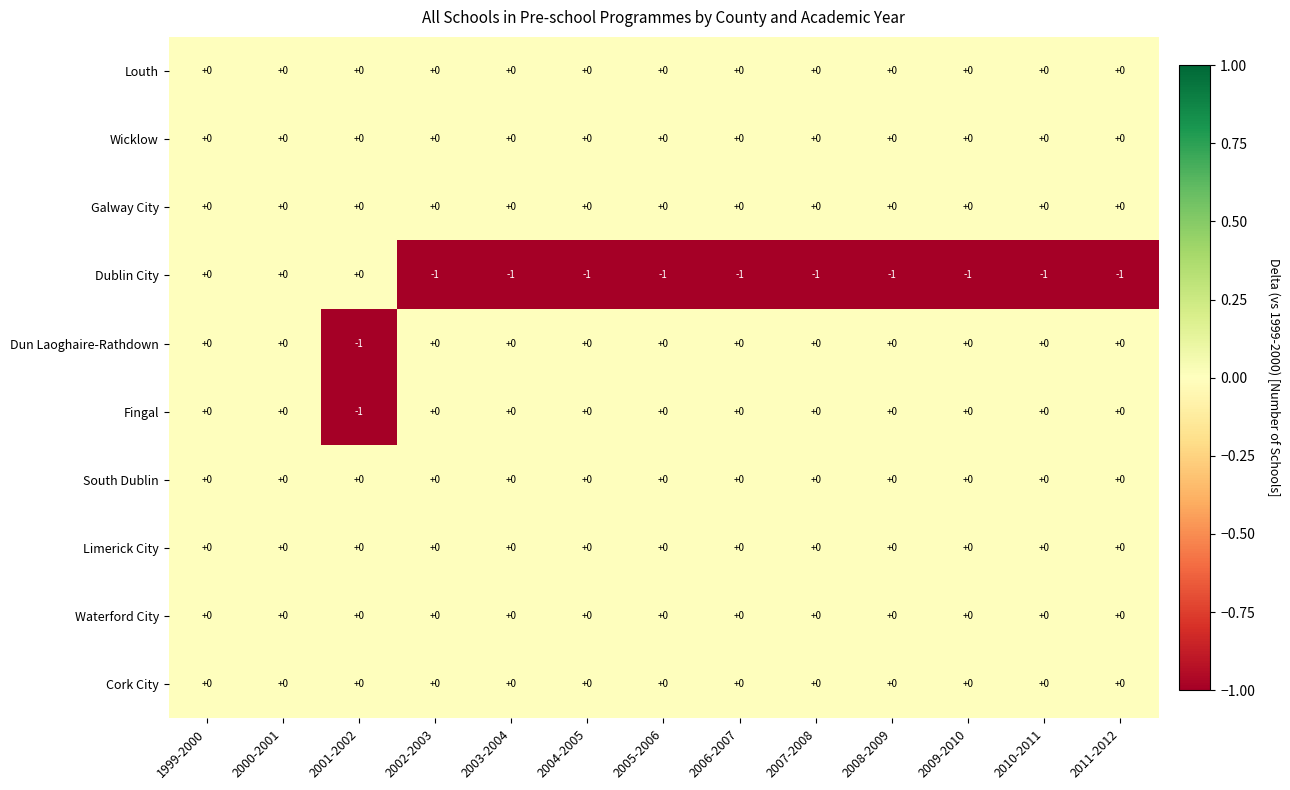

The Fingal series shows 1 at 2008-2009. True or false?

False